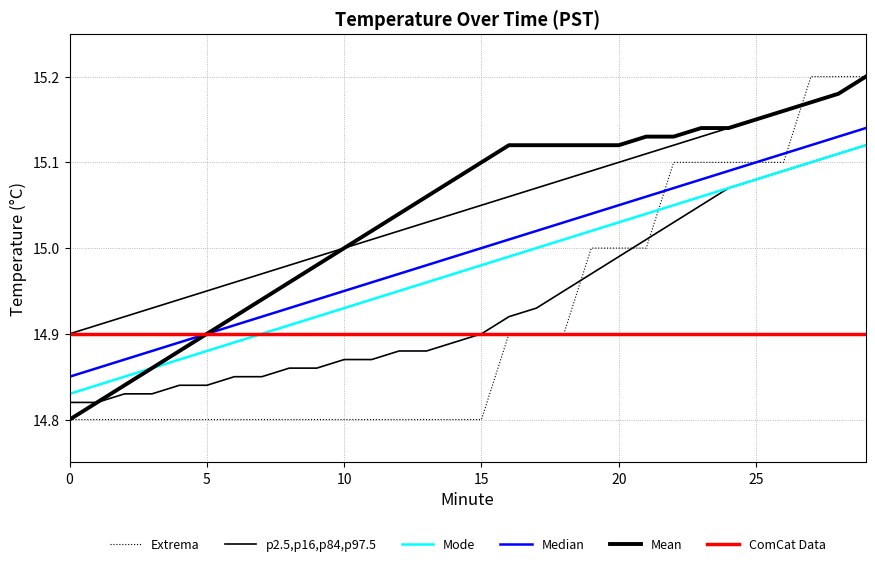

Read the p2.5,p16,p84,p97.5 value at 10.

14.9